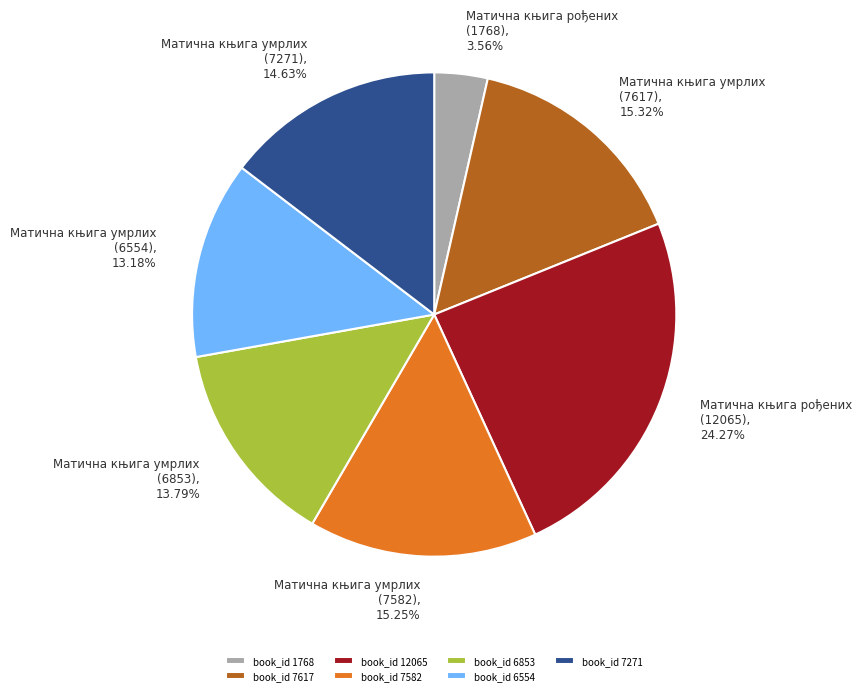

Do Матична књига умрлих (7582) and Матична књига умрлих (7271) together represent more than half of the pie?

No